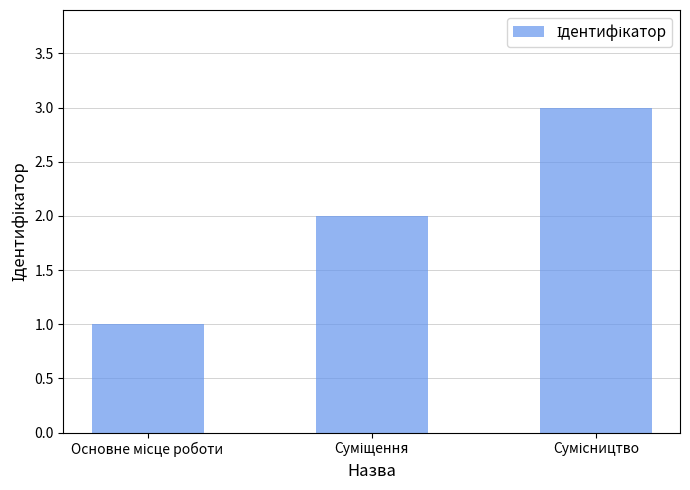

How many values are below 2?

1